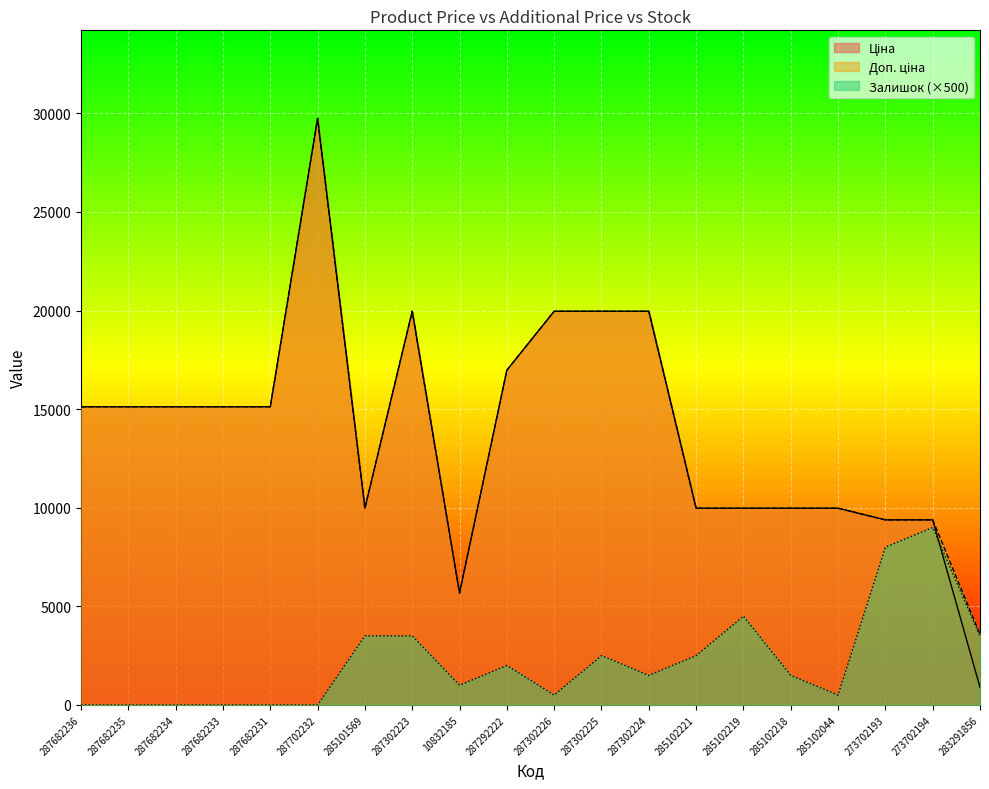

What value does the Доп. ціна series have at 287682233?

15120.0